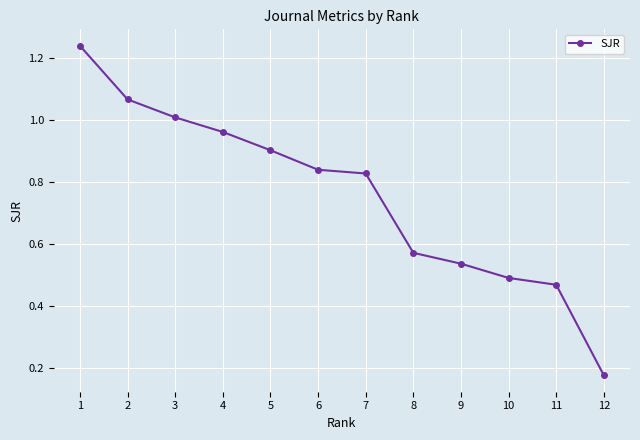

What is the difference between the values at 1 and 8?

0.7